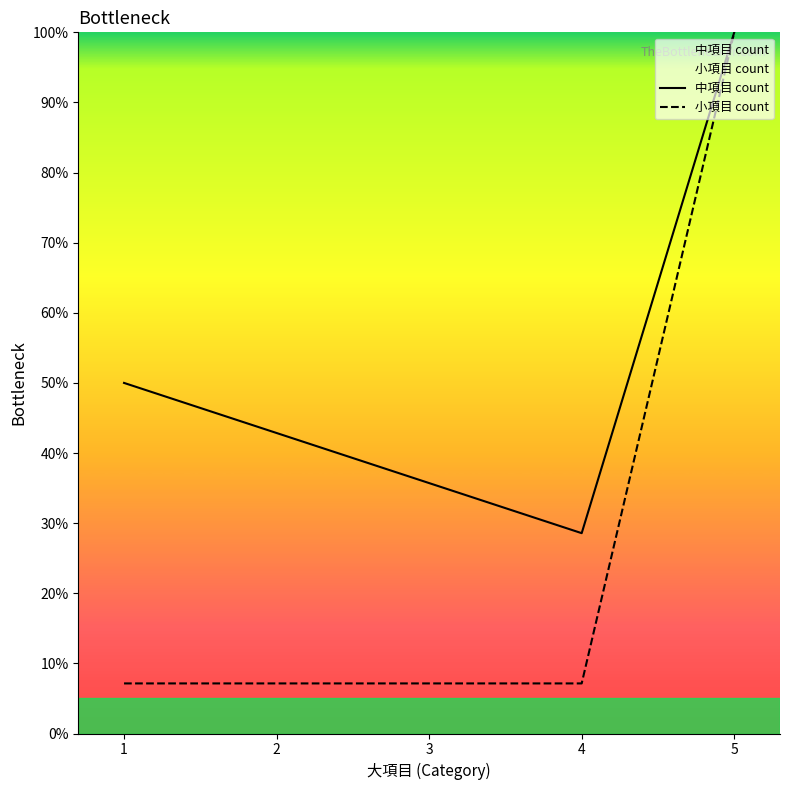

True or false: 小項目 count and 中項目 count cross at least once.

False